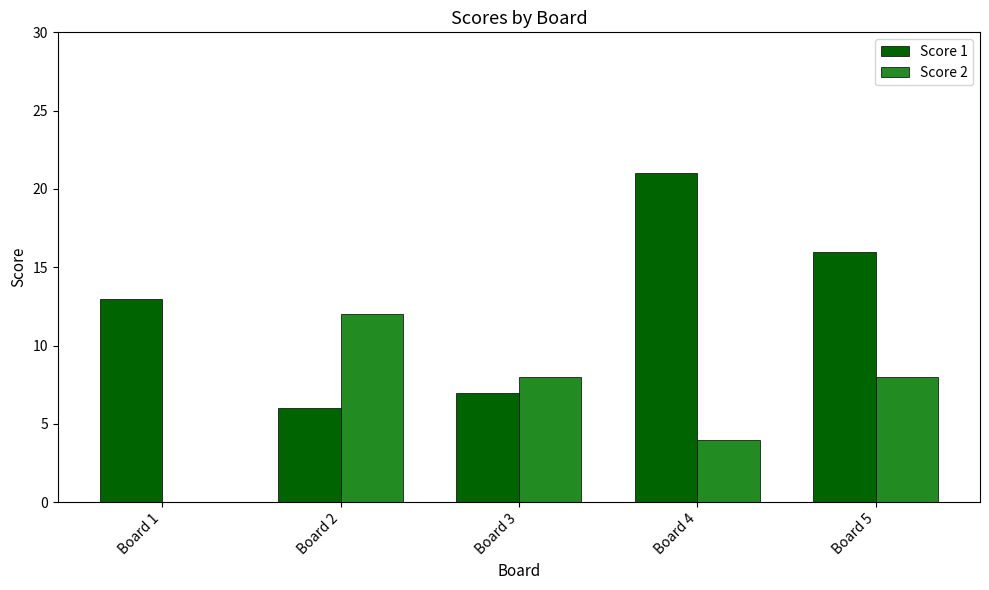

Which series changed the most between Board 1 and Board 4?

Score 1